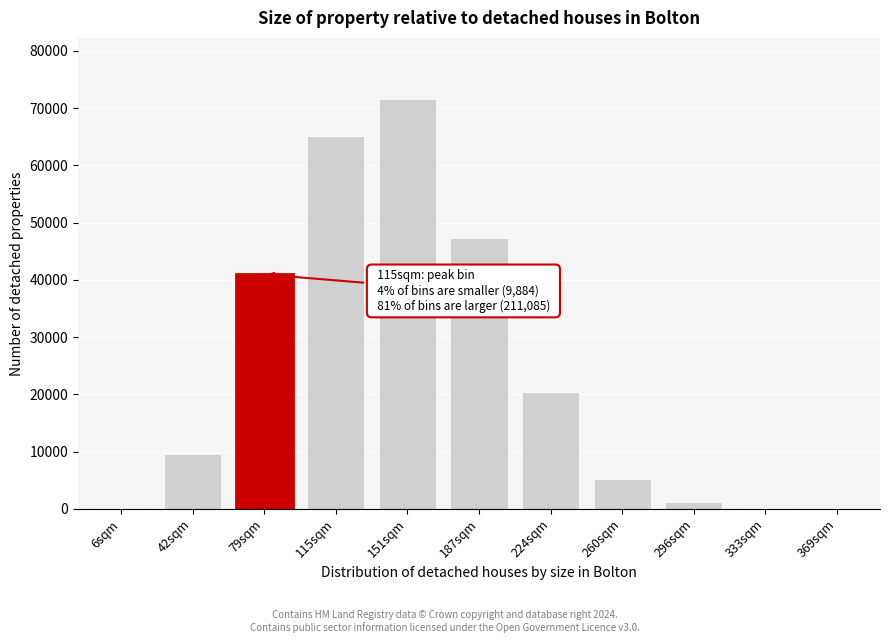

Is it true that the value at 224sqm is 20342?

True